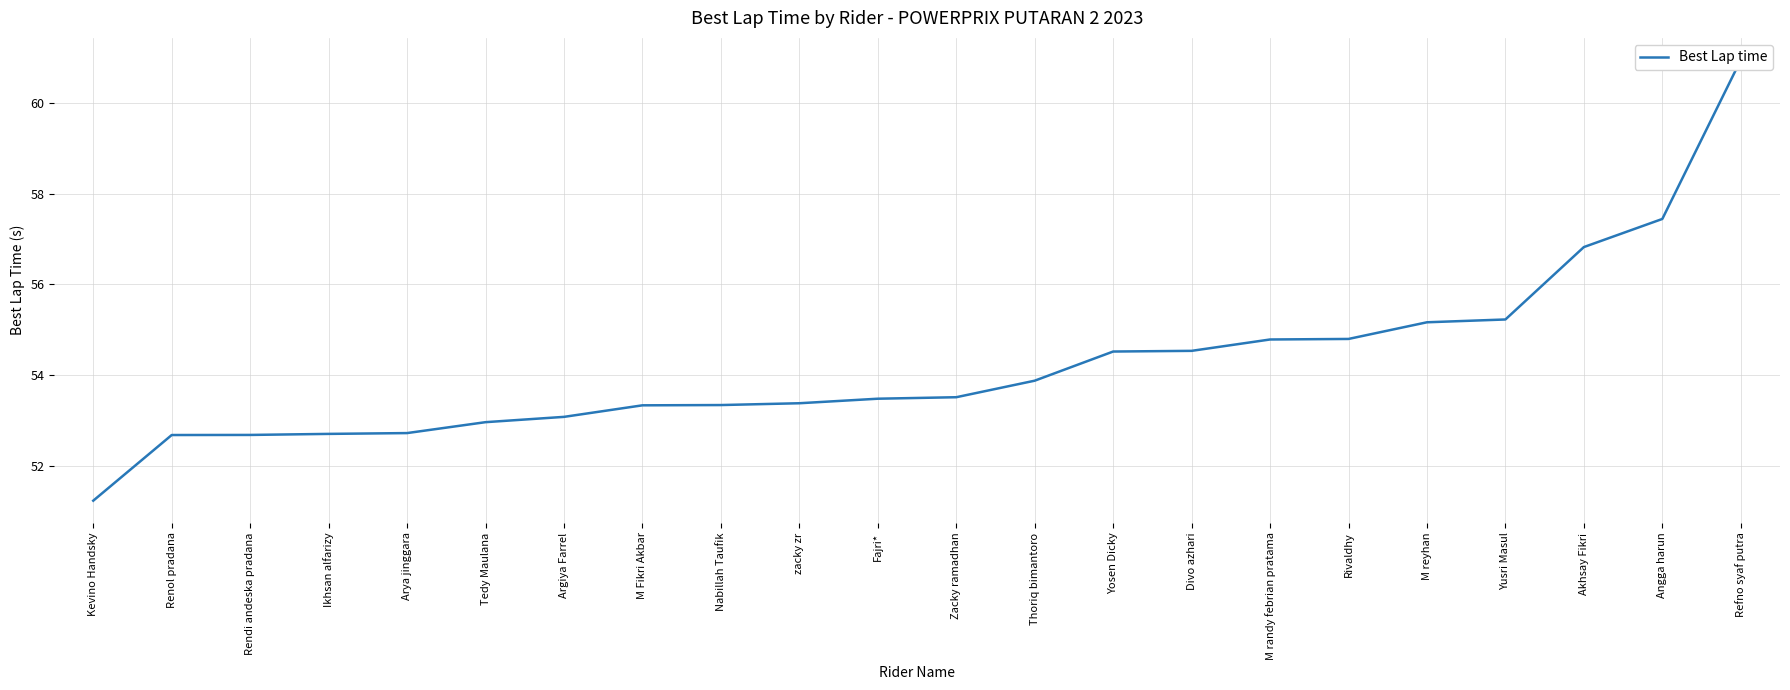

What is the change in value from Ikhsan alfarizy to Tedy Maulana?

+0.3